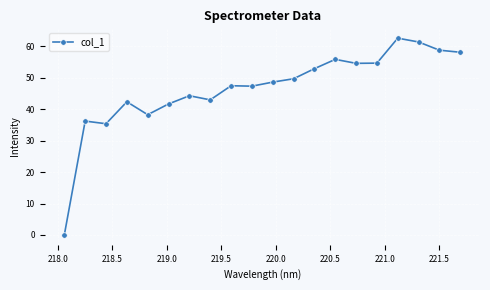

True or false: the data has more than 2 interior local peaks.

True